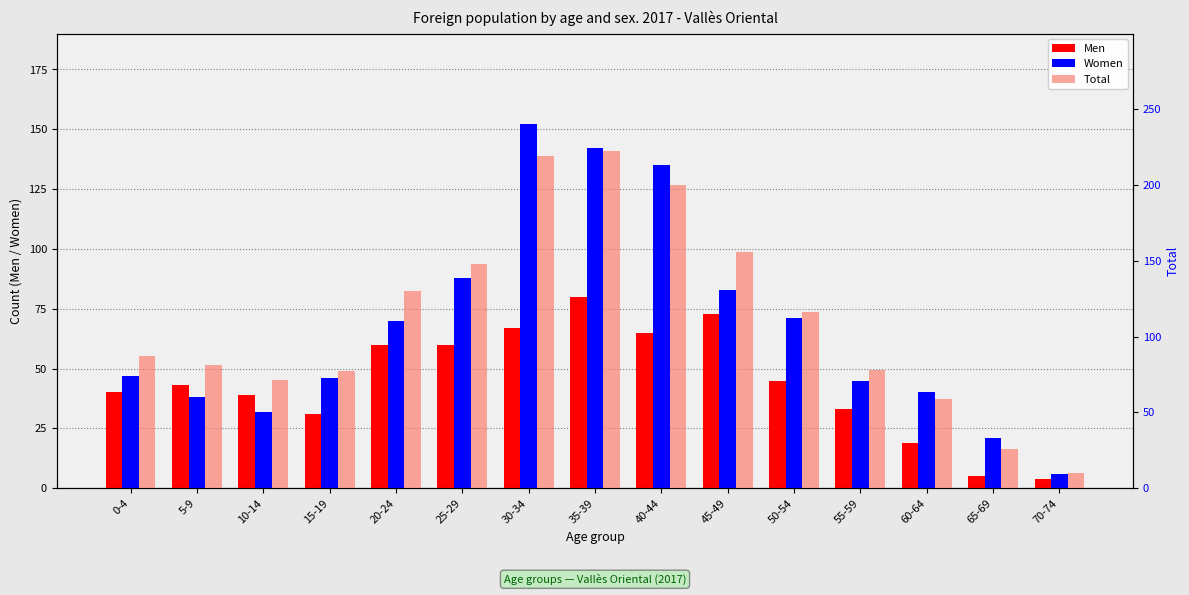

What is the sum of the Men values at 50-54 and 35-39?

125